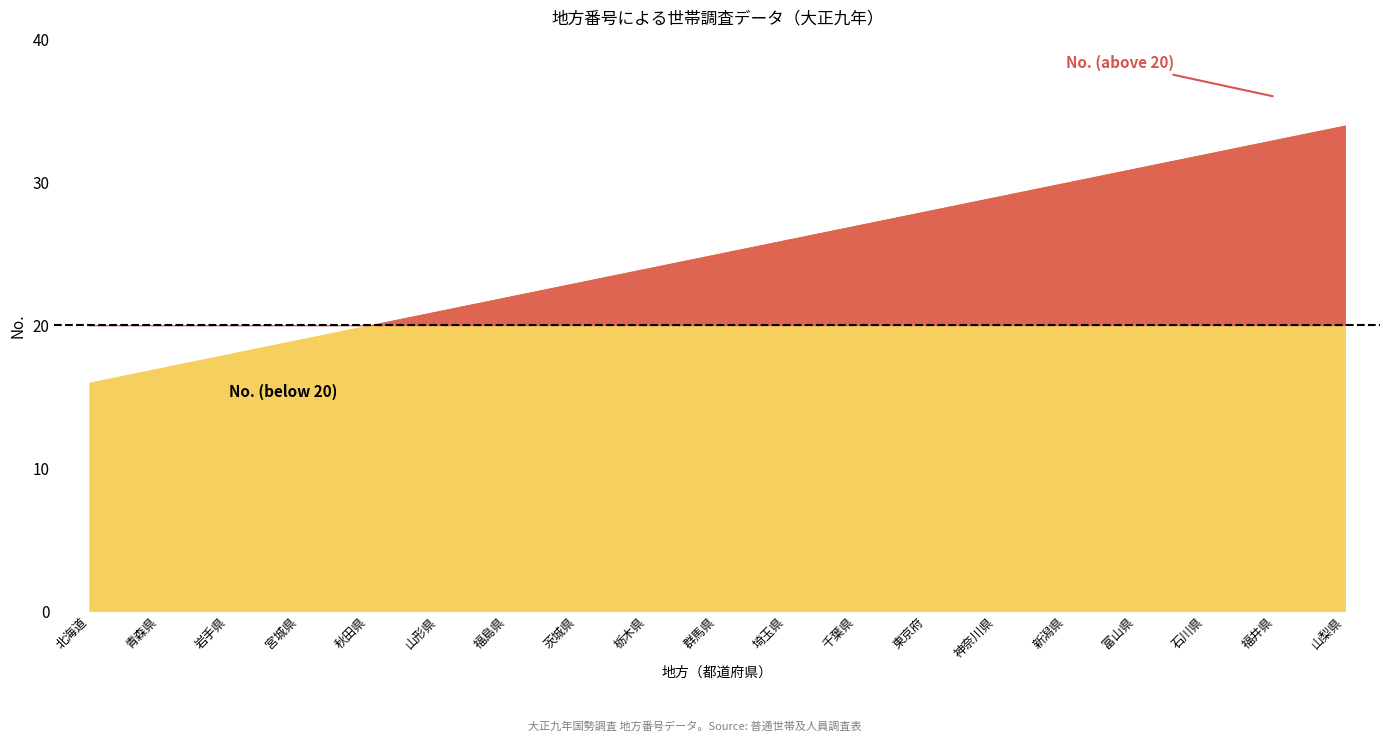

Where is No. (below 20) nearest to the value 25?

群馬県